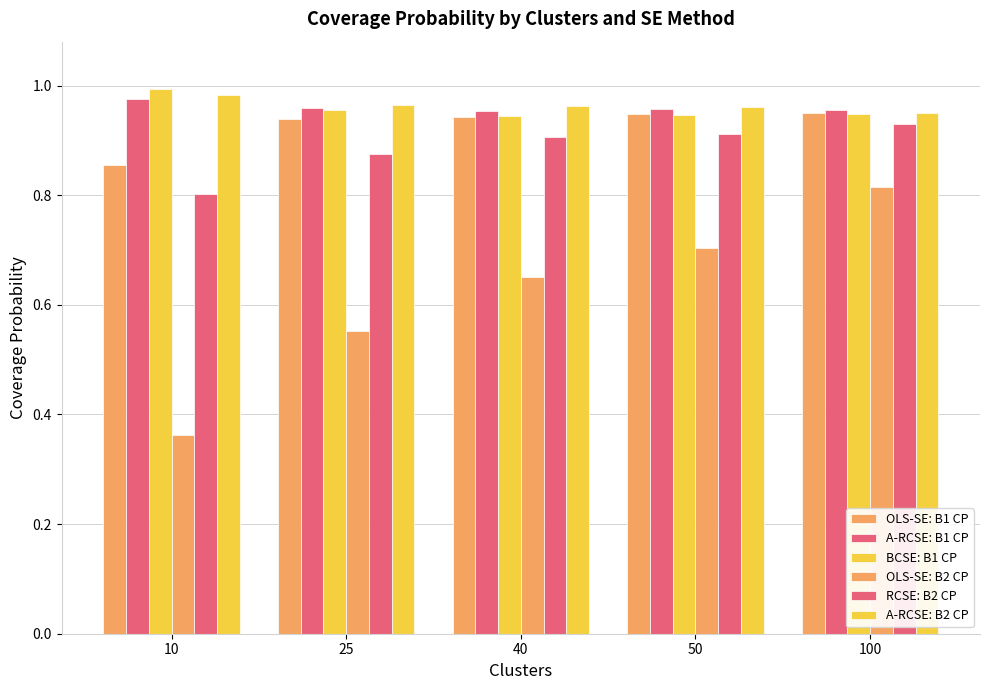

At how many categories does at least one series exceed 0?

5